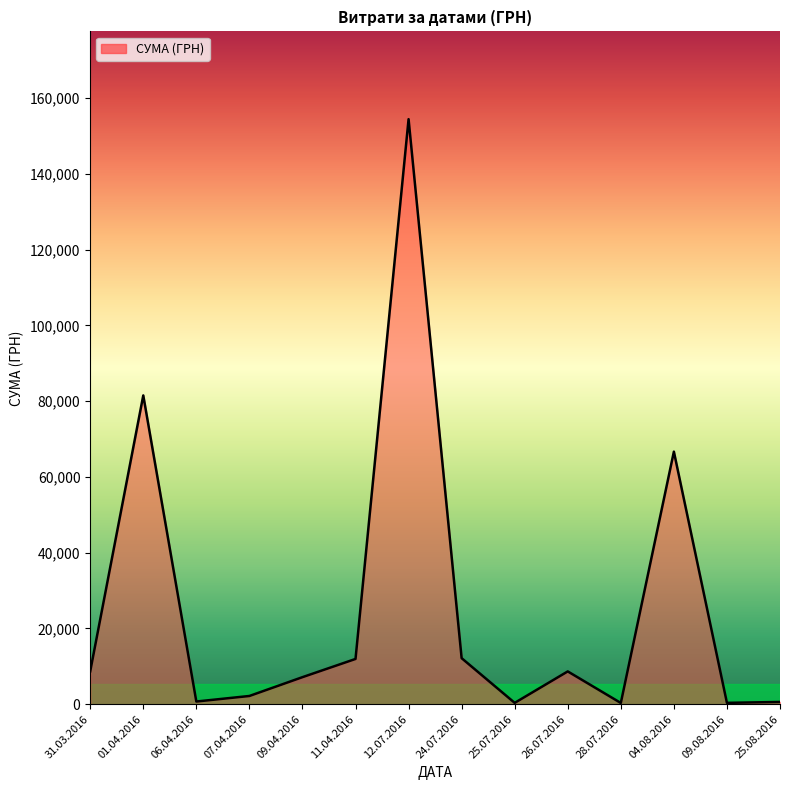

Where is the first local maximum?

01.04.2016